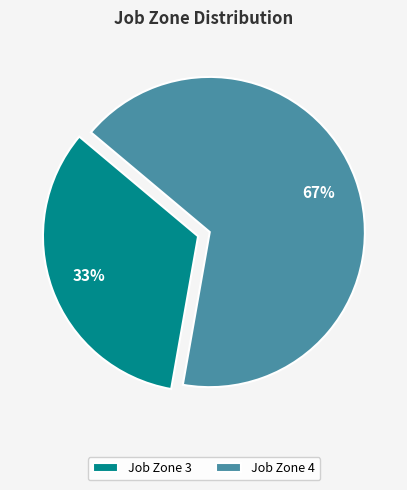

To the nearest percent, what is the average slice percentage?

50%